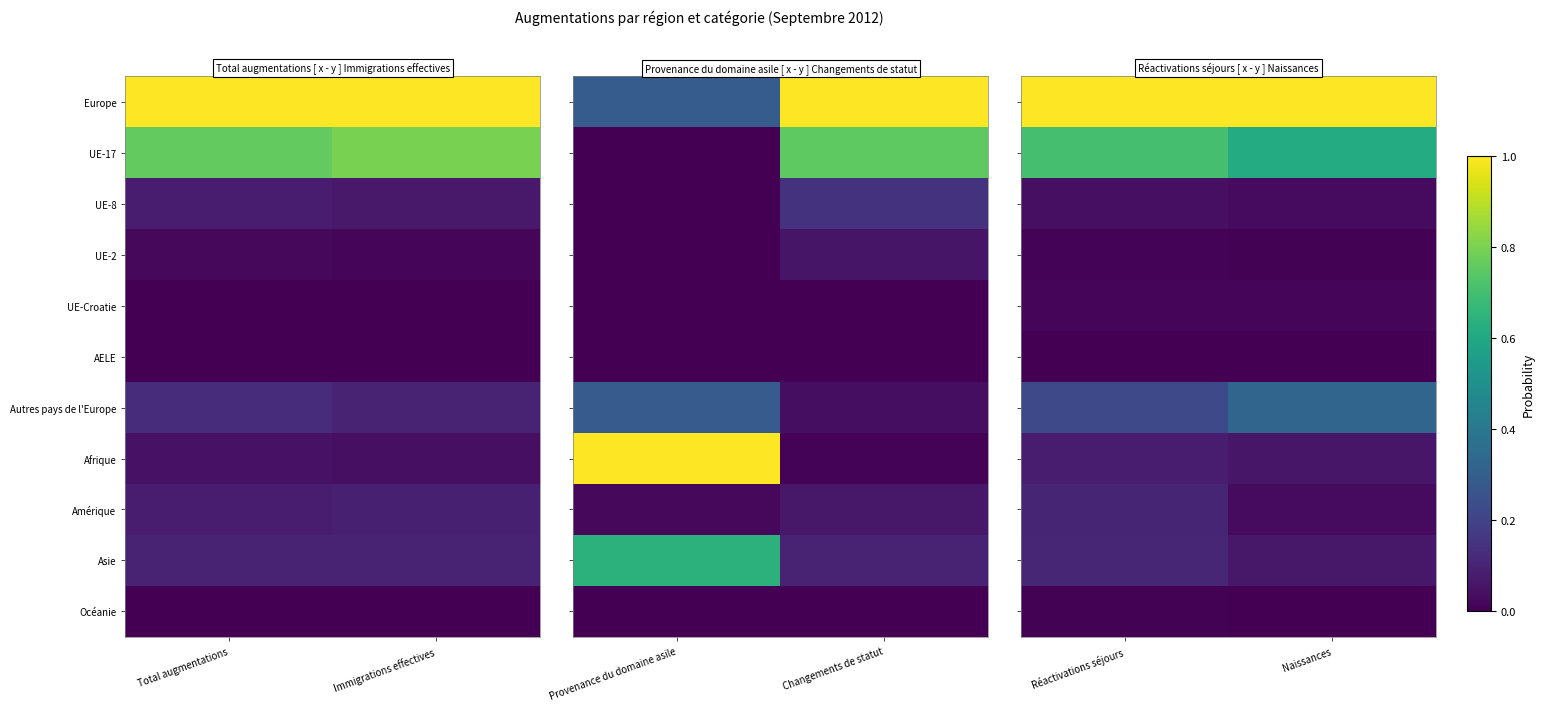

Rank the categories by Asie value from lowest to highest.

Naissances, Réactivations séjours